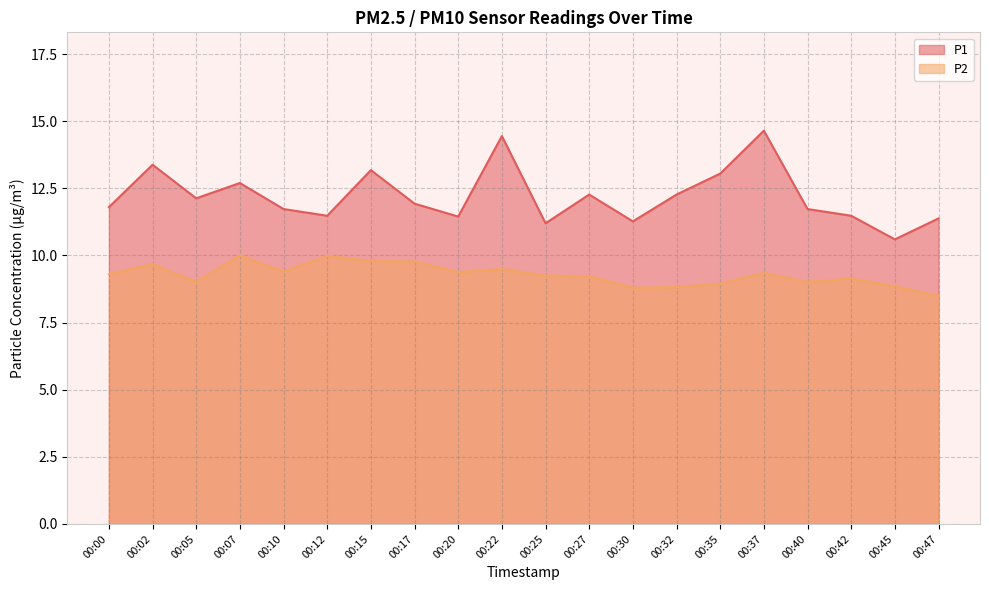

At which label is P2 closest to 9?

00:05